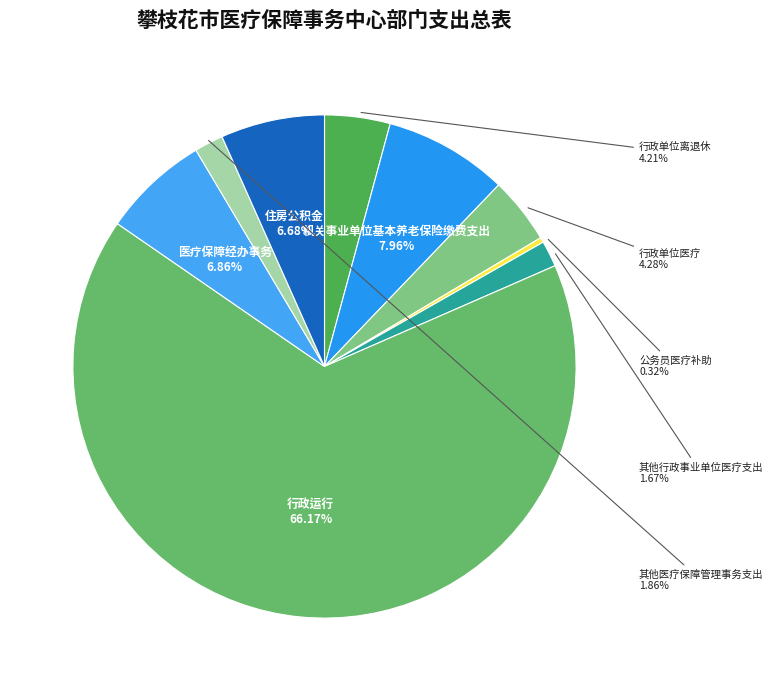

How many segments does this pie chart have?

9